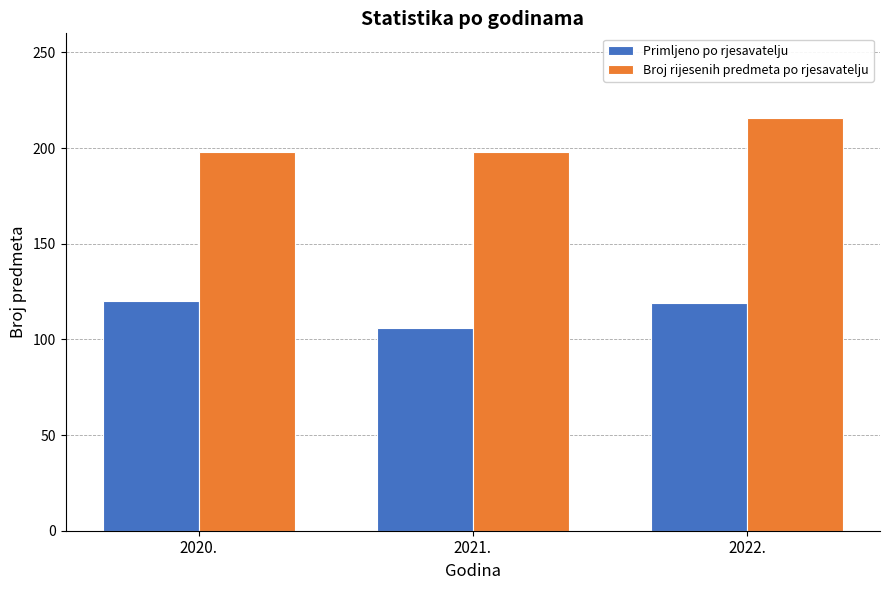

At which label does Primljeno po rjesavatelju first exceed 119?

2020.